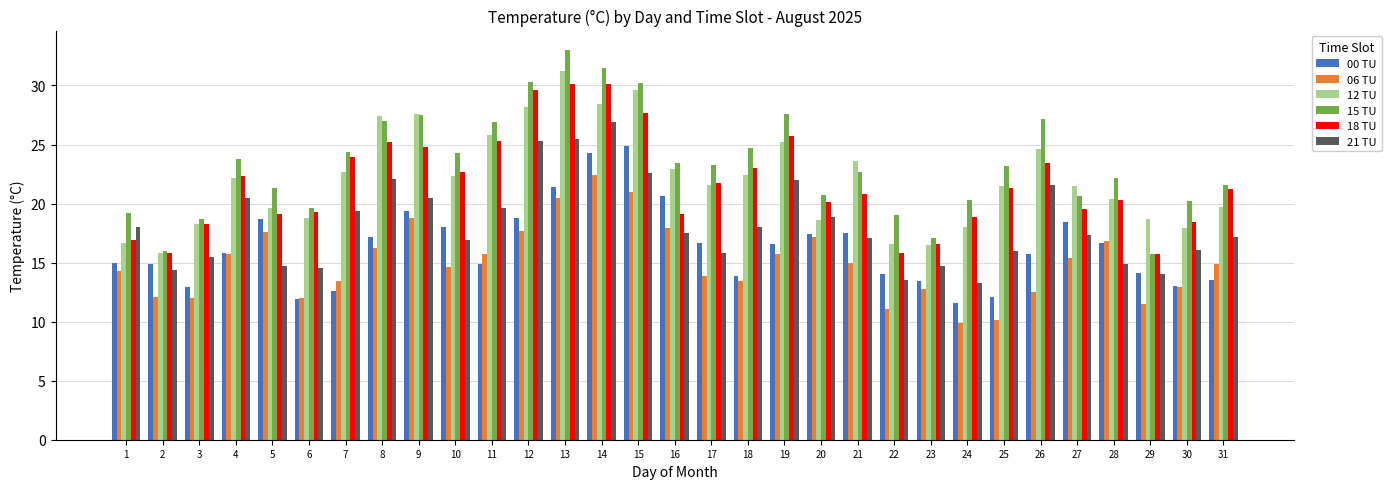

Which series has the largest range (max minus min)?

15 TU